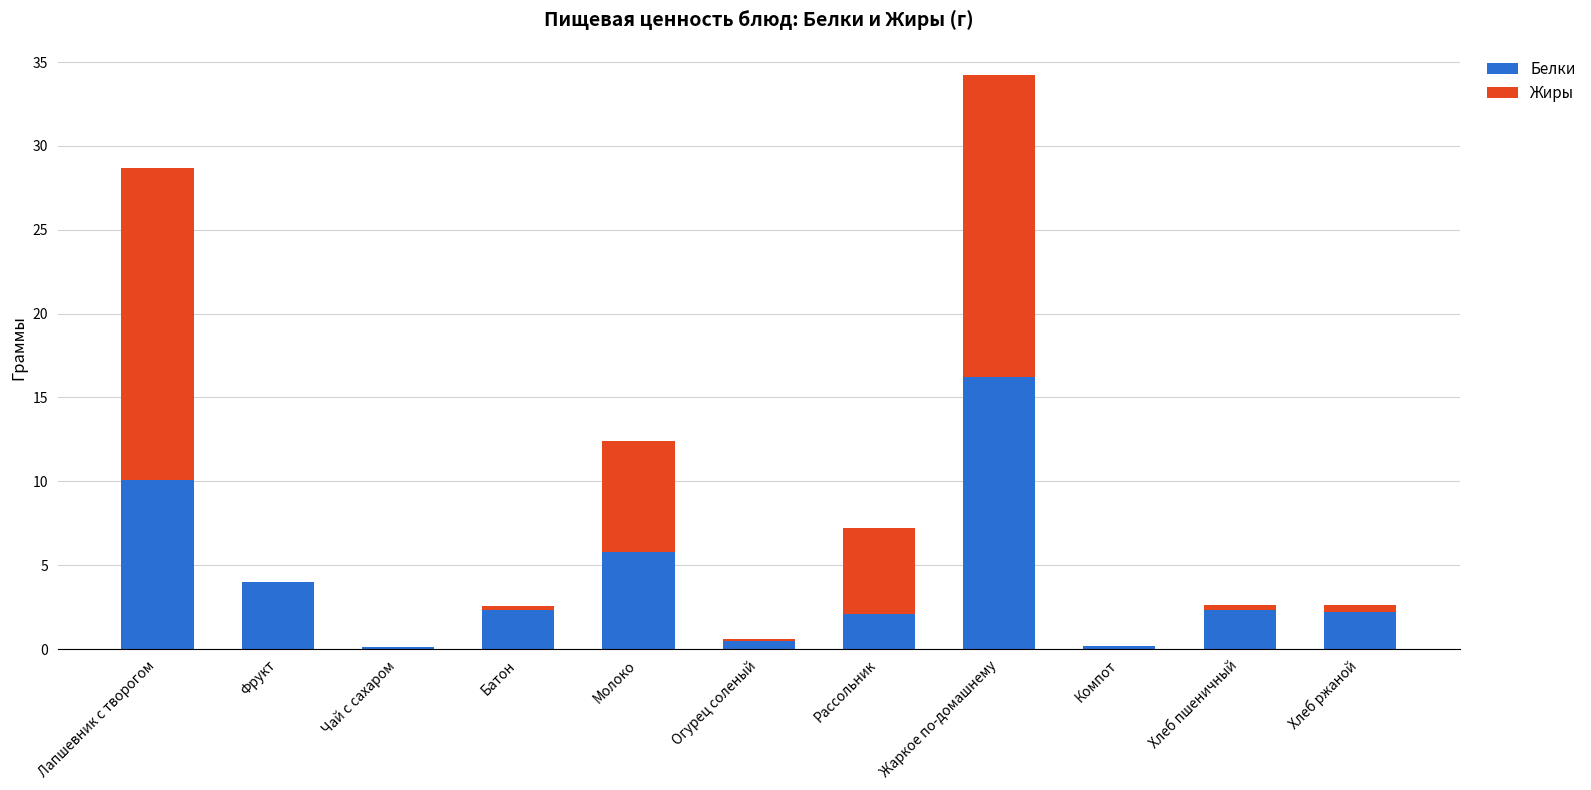

What is the difference between the Белки values at Чай с сахаром and Компот?

0.1